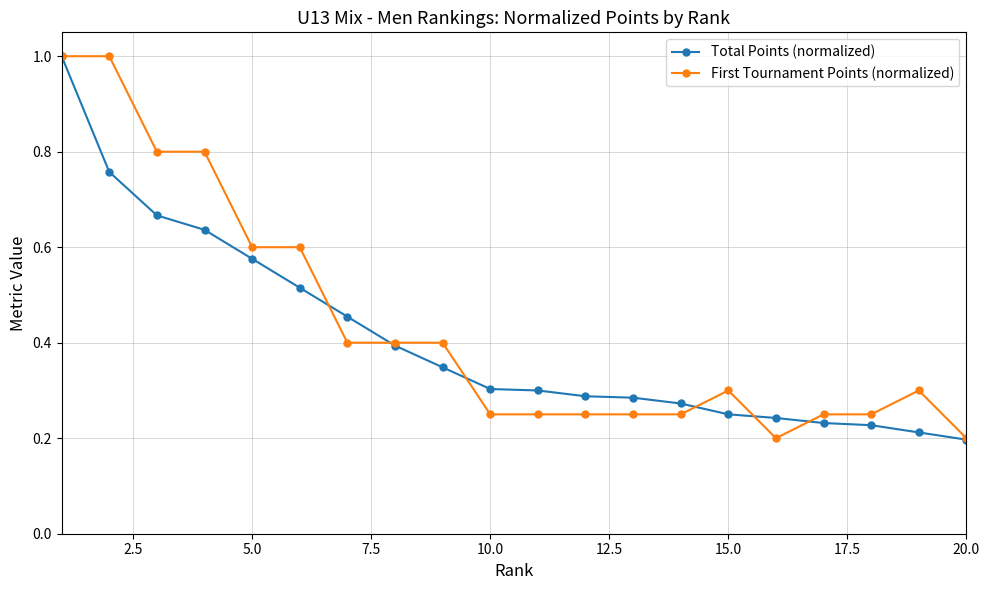

How many lines are shown in the chart?

2